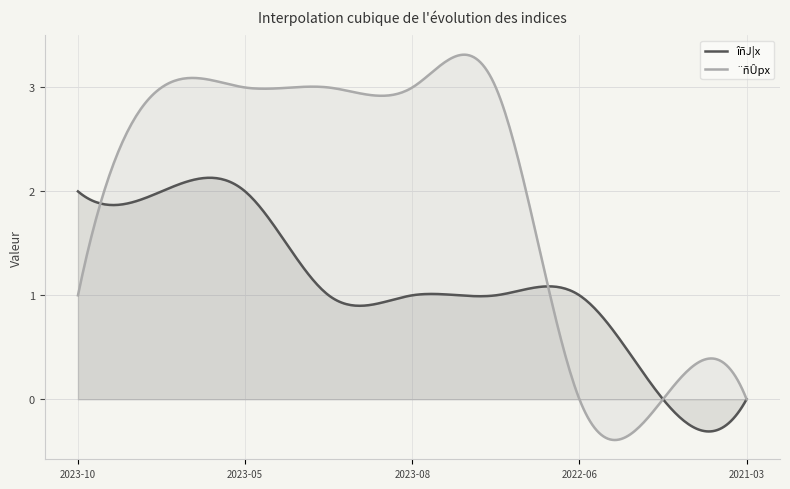

What is the difference between the ¨ñÛpx values at 2023-10-19 and 2023-01-14?

2